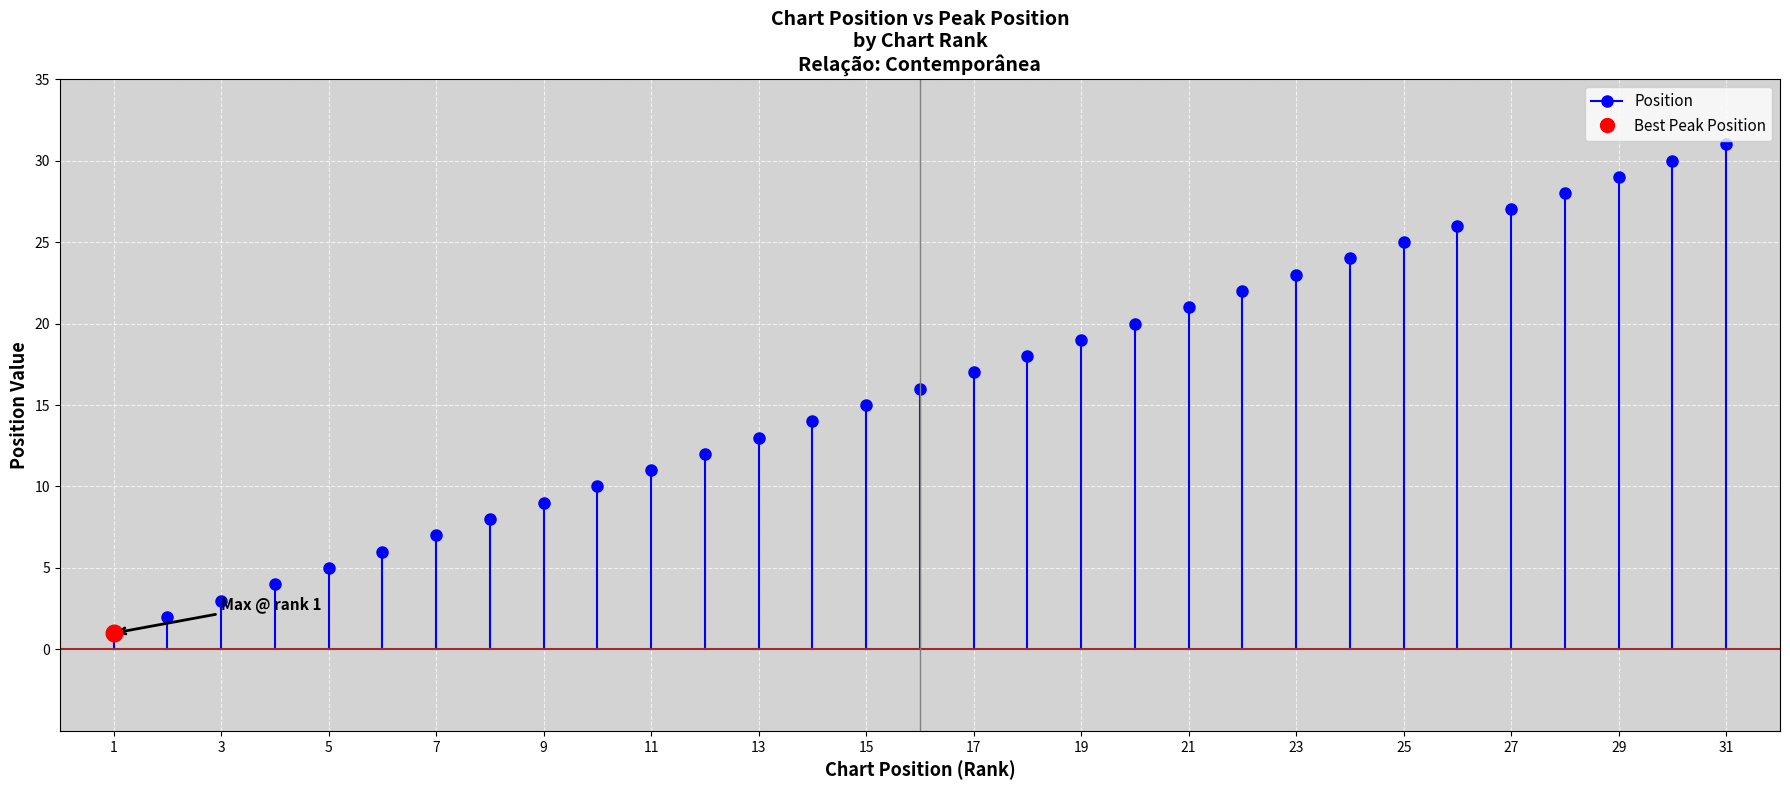

The chart shows a value of 0 at 1. True or false?

False